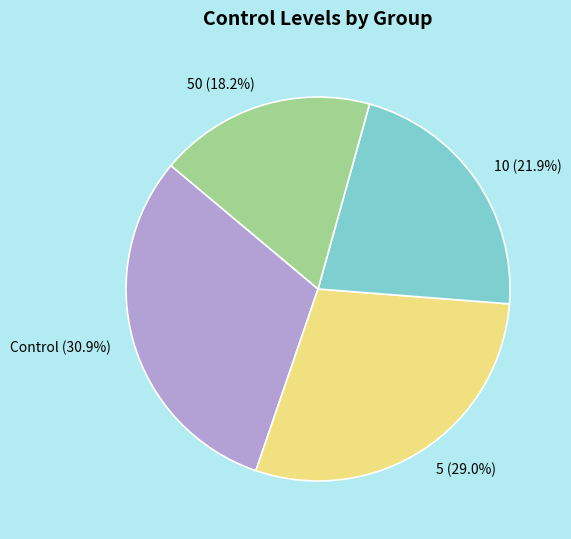

Count the number of slices in the pie.

4